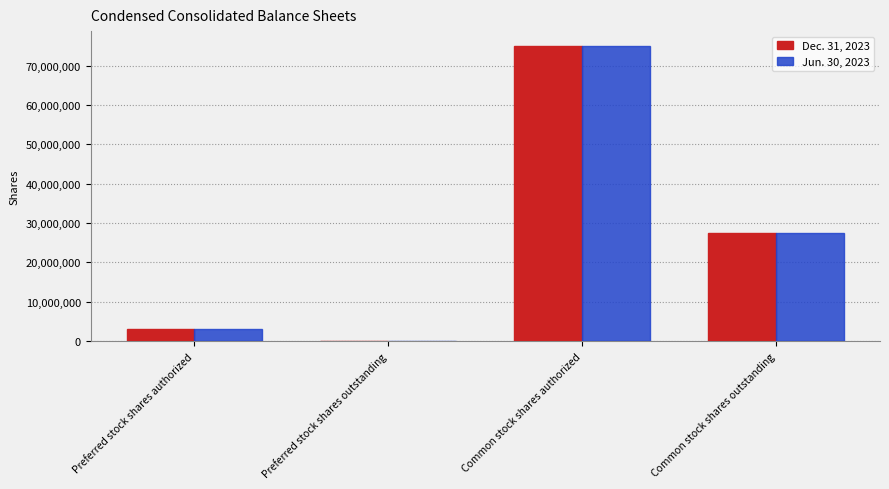

Which series changed the most between Common stock shares authorized and Common stock shares outstanding?

Dec. 31, 2023